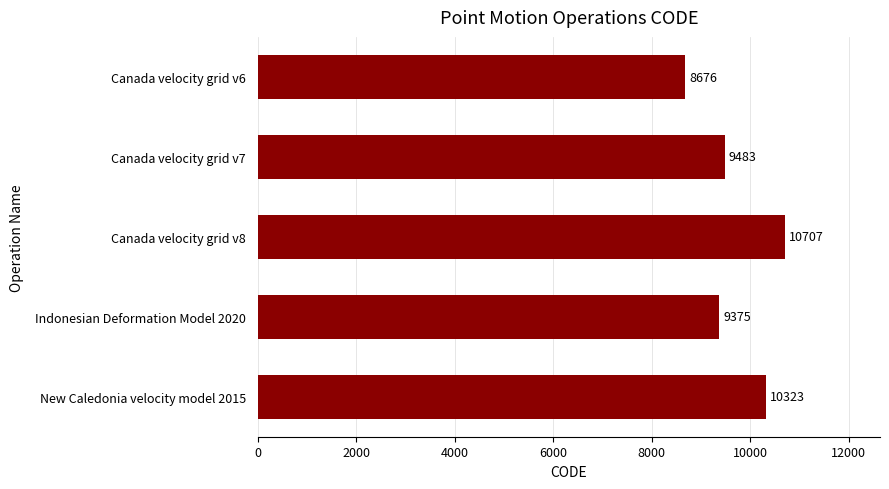

What is the sum of the values at New Caledonia velocity model 2015 and Canada velocity grid v7?

19806